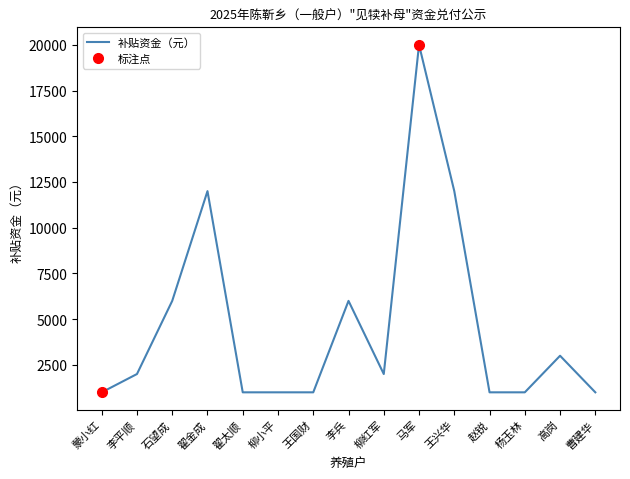

What is the average value?

4667